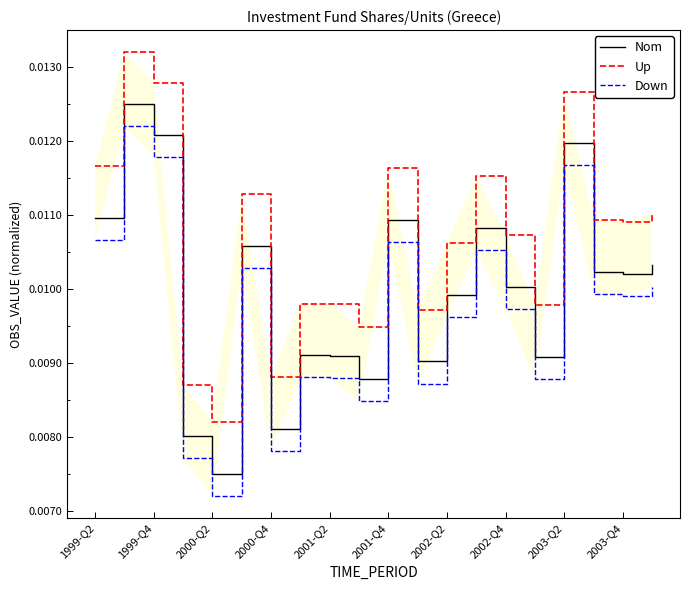

Between 2001-Q2 and 2002-Q2, which series saw the biggest shift?

Nom